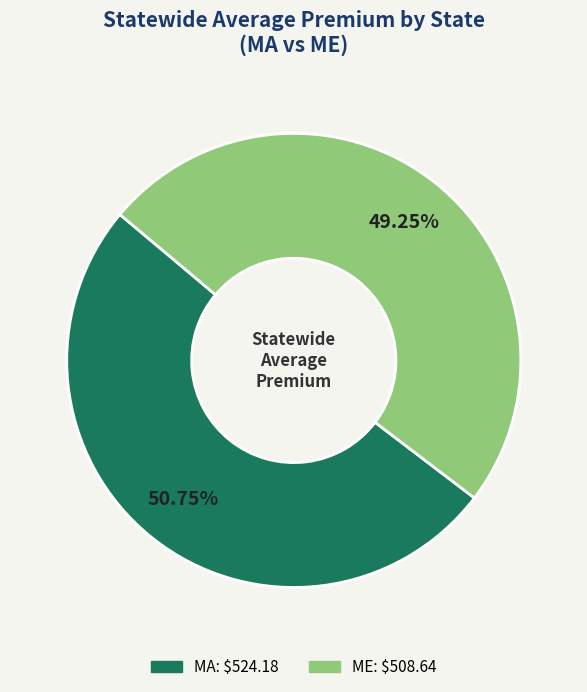

What is the total percentage of ME and MA?

100.0%